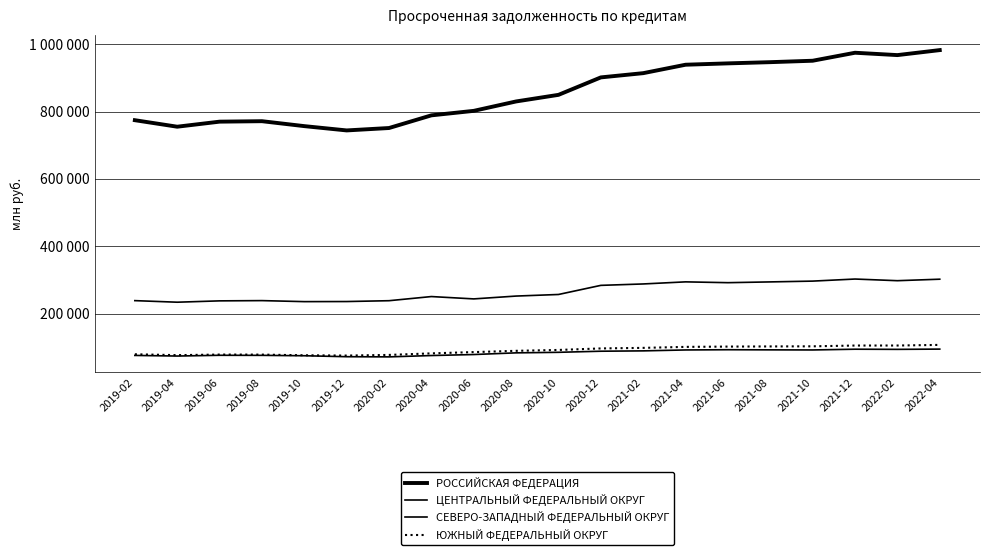

Does the chart have visible grid lines?

Yes